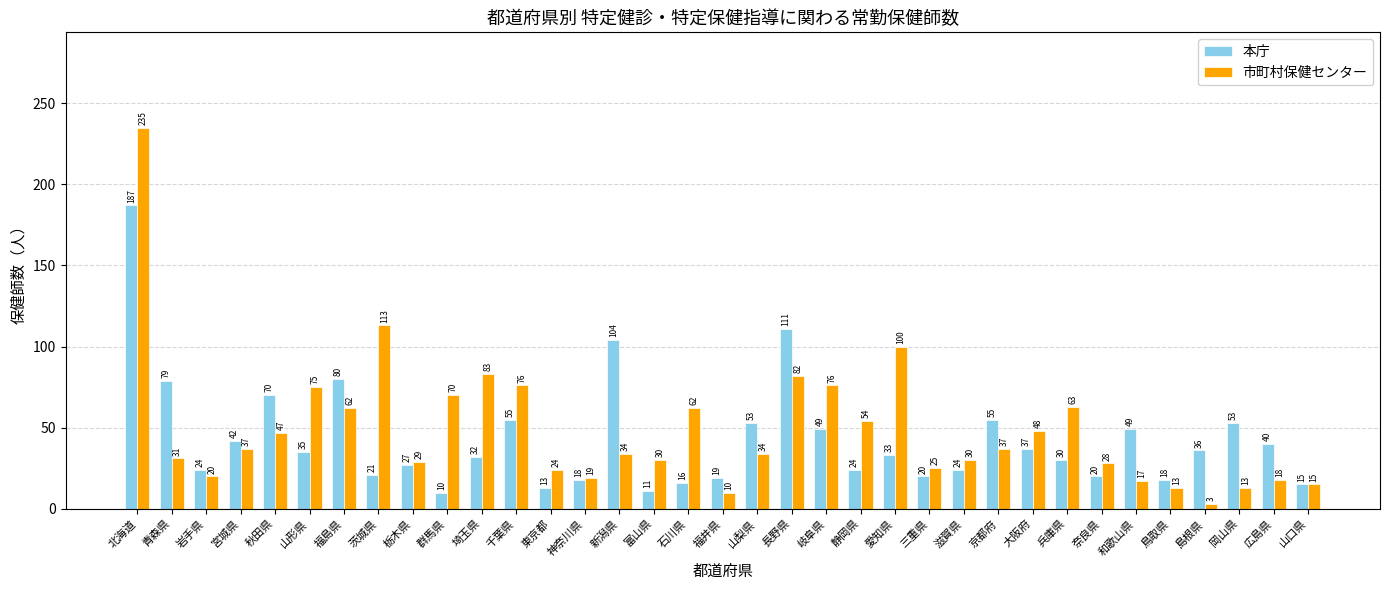

What is the value of the 市町村保健センター bar at the 6th from the left?

75